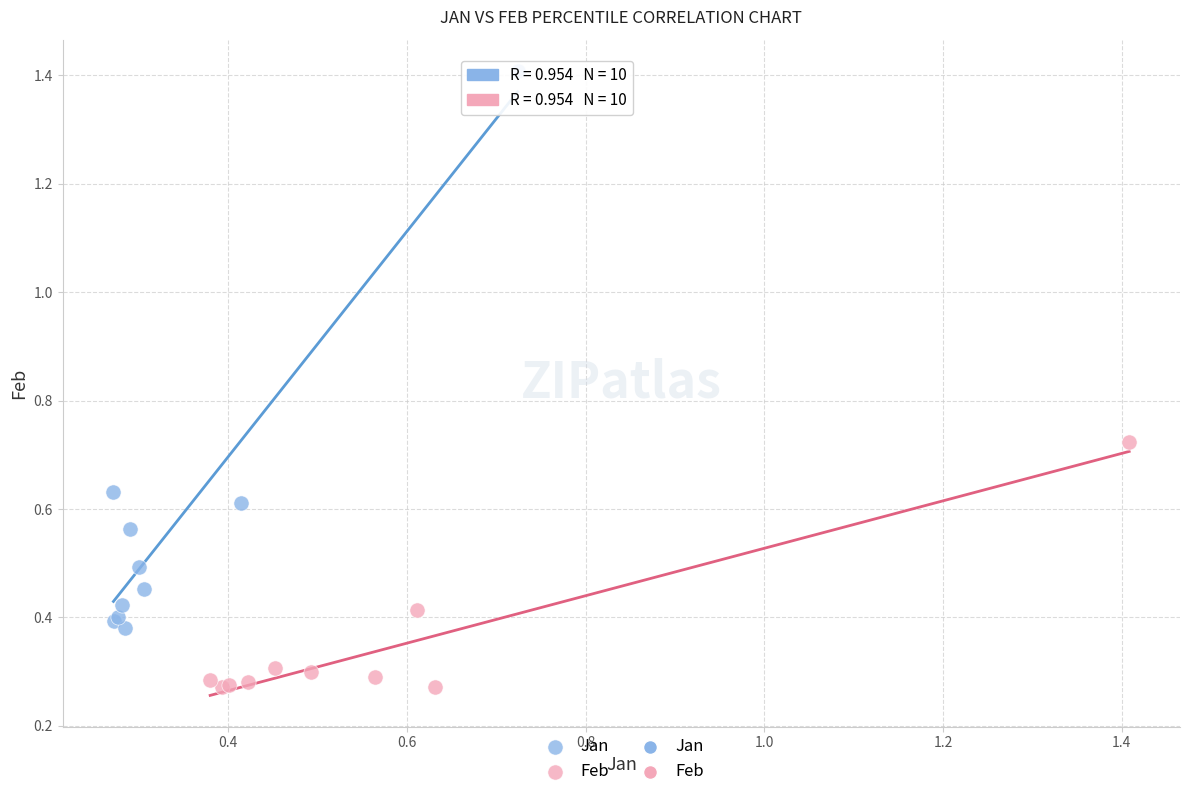

Which series has the widest spread of Y values?

Jan